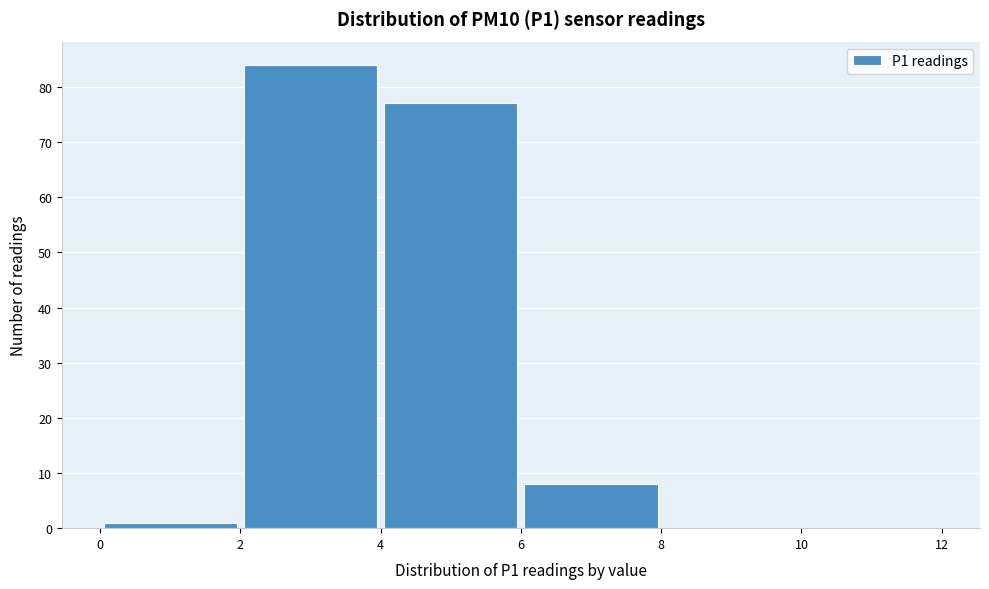

How tall is the bar that spans 6 to 8 on the x-axis? The values are not printed on the chart, so give them approximately, as read against the axis.

8